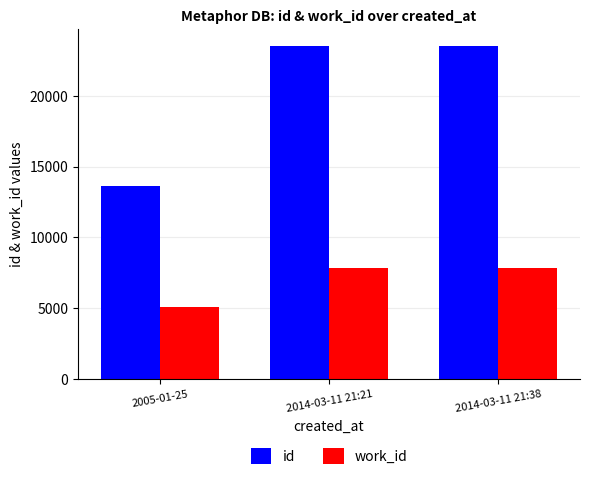

What is the sum of all work_id values?

20738